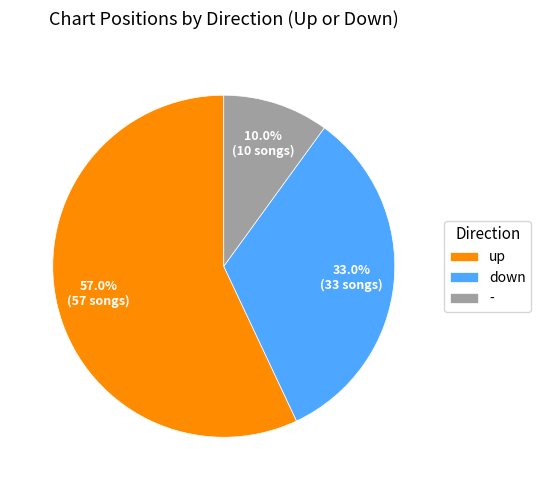

To the nearest percent, what is the difference between the largest and smallest slice percentages?

47%